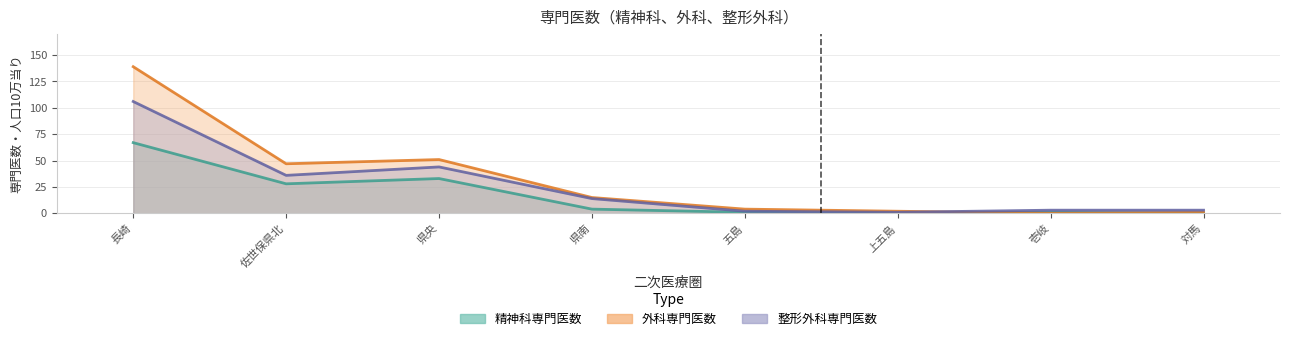

Rank the categories by 精神科専門医数 value from lowest to highest.

上五島, 対馬, 五島, 壱岐, 県南, 佐世保県北, 県央, 長崎